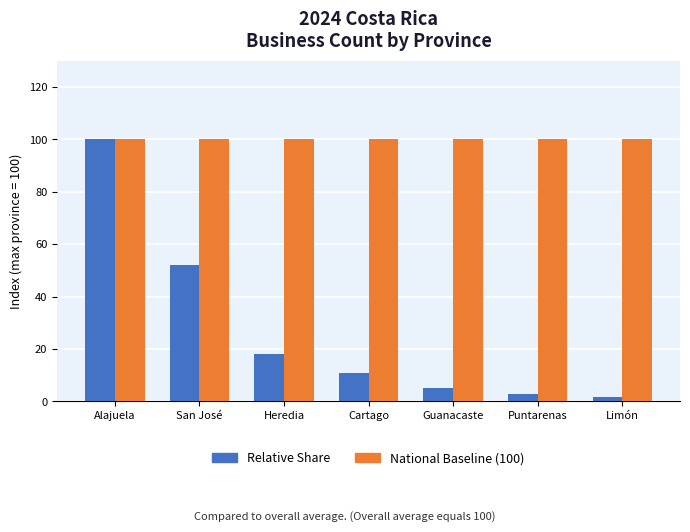

Reading left to right, transcribe all the data shown in this chart.

Relative Share: 100.0	51.9	18.2	10.7	5.3	2.8	1.7
National Baseline (100): 100.0	100.0	100.0	100.0	100.0	100.0	100.0